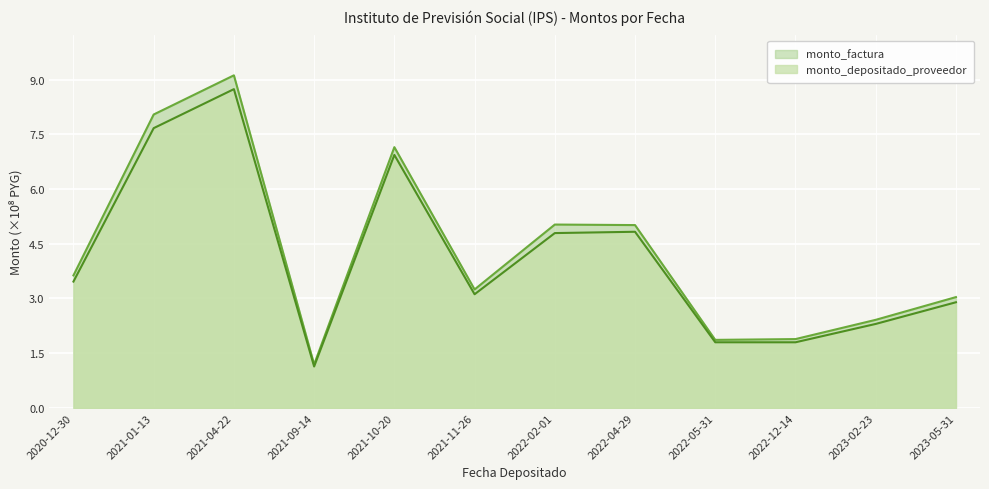

What is the label of the 9th point from the right?

2021-09-14